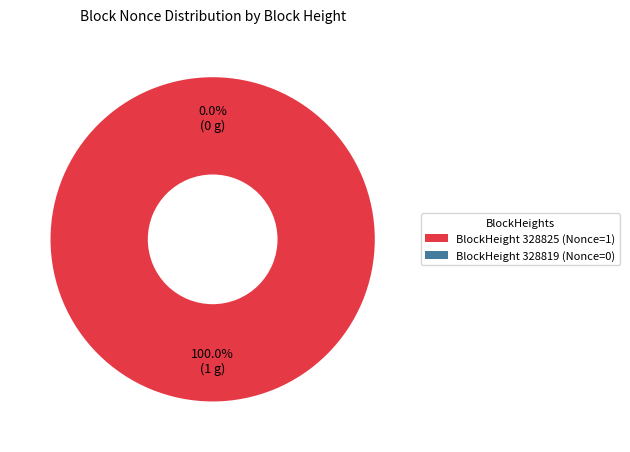

What percentage is NOT represented by 328819?

100.0%